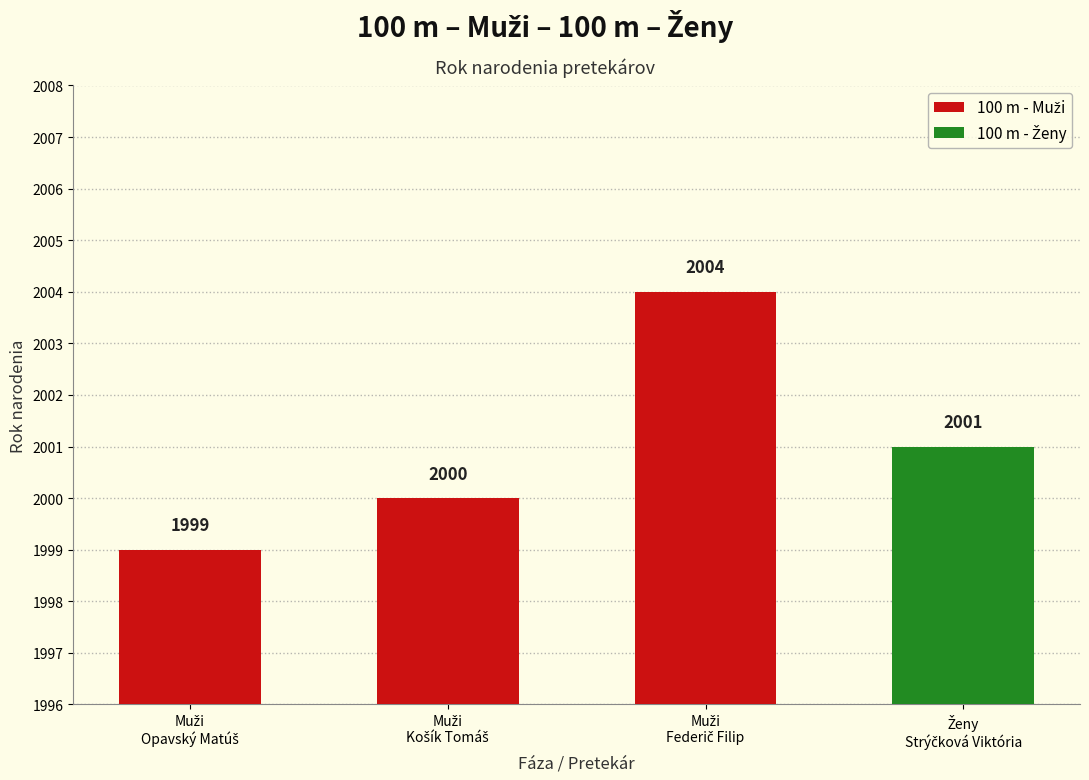

What is the difference between the maximum and minimum values?

5